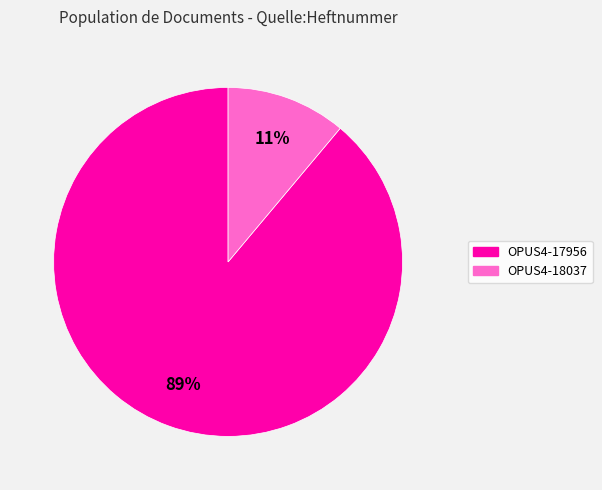

Rank the categories by value from highest to lowest.

OPUS4-17956, OPUS4-18037